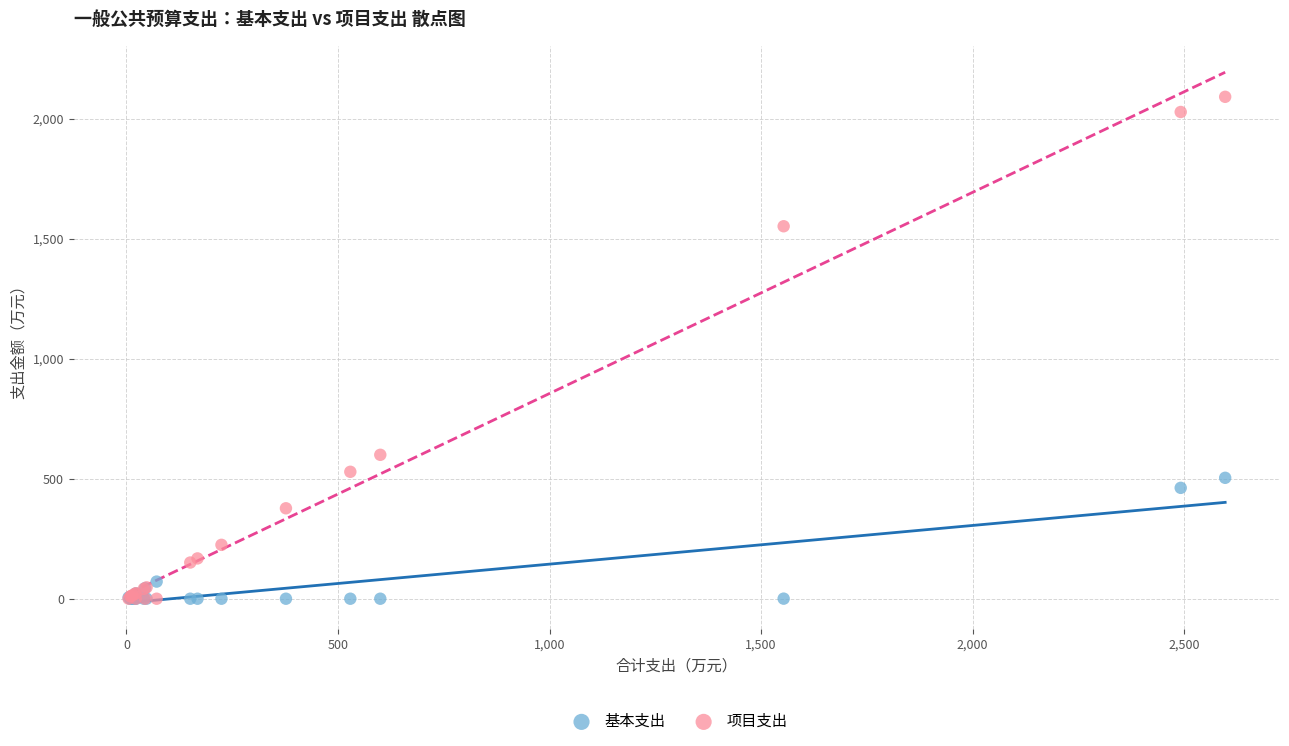

In the 项目支出 series, what Y value is closest to 1046?

600.0